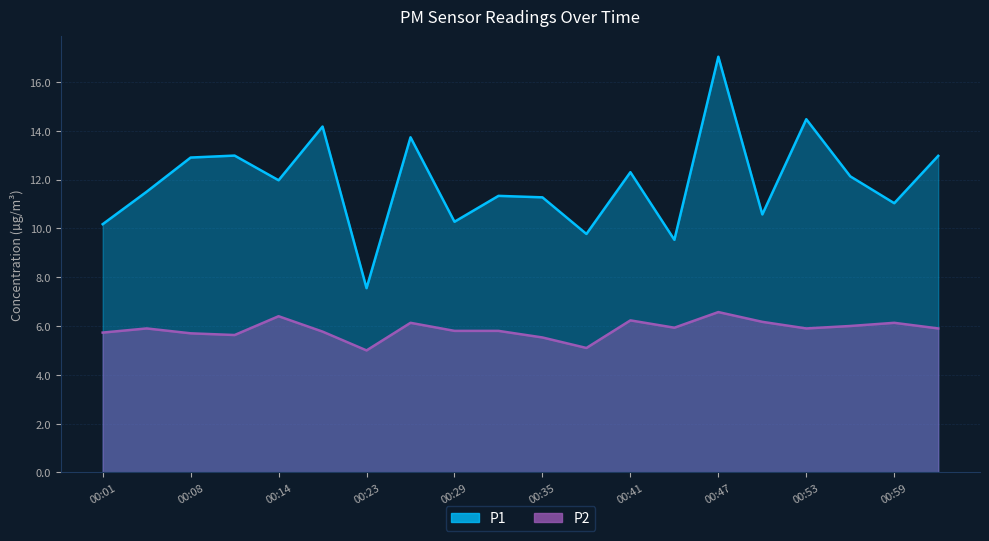

Rank the series by their average value, from highest to lowest.

P1, P2